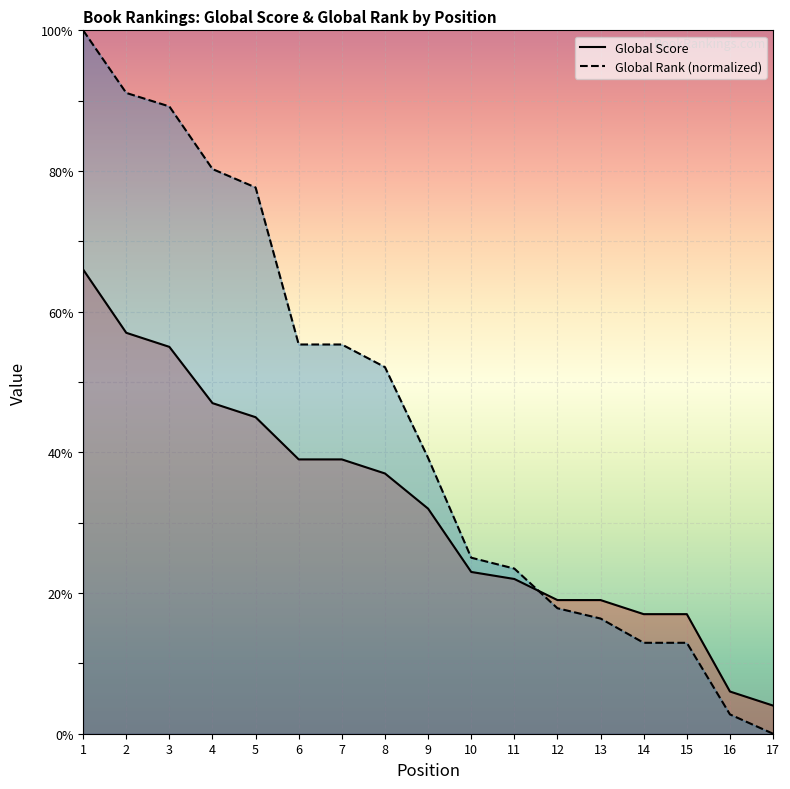

At which label is Global Rank (scaled) closest to 50?

8